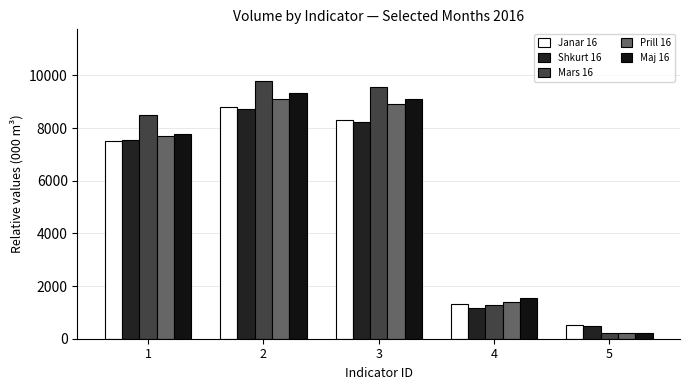

Reading right to left, what are all the values shown in this chart?

Janar 16: 5=505	4=1303	3=8292	2=8797	1=7494
Shkurt 16: 5=477	4=1178	3=8230	2=8707	1=7529
Mars 16: 5=226	4=1295	3=9564	2=9790	1=8495
Prill 16: 5=215	4=1410	3=8906	2=9121	1=7711
Maj 16: 5=224	4=1550	3=9098	2=9322	1=7772